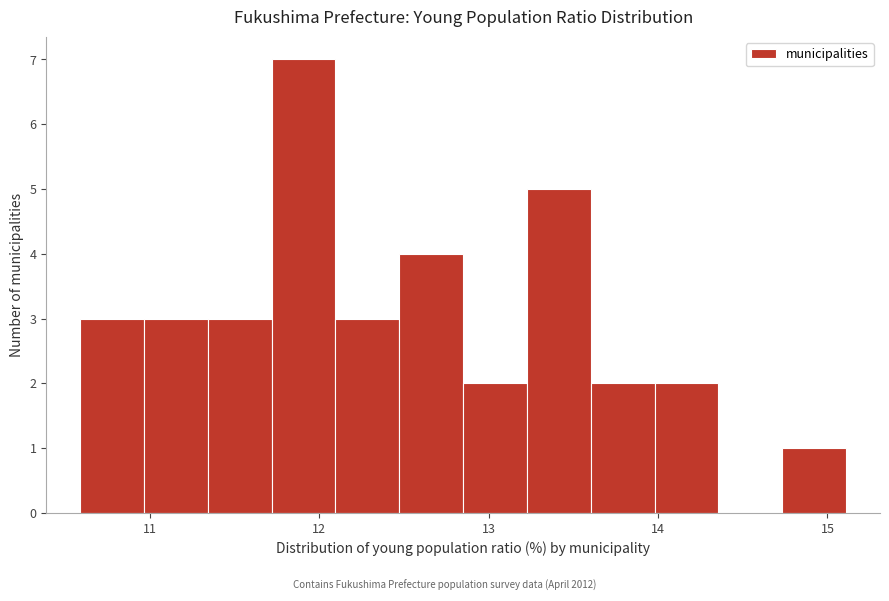

Read against the x-axis, roughly where is the centre of the tallest bar?

11.9